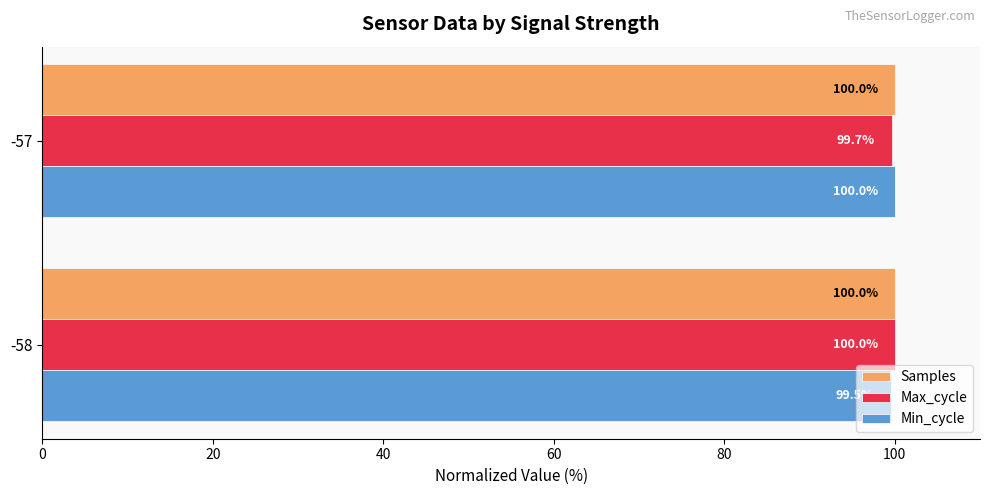

What is the sum of the Min_cycle values at -58 and -57?

199.5